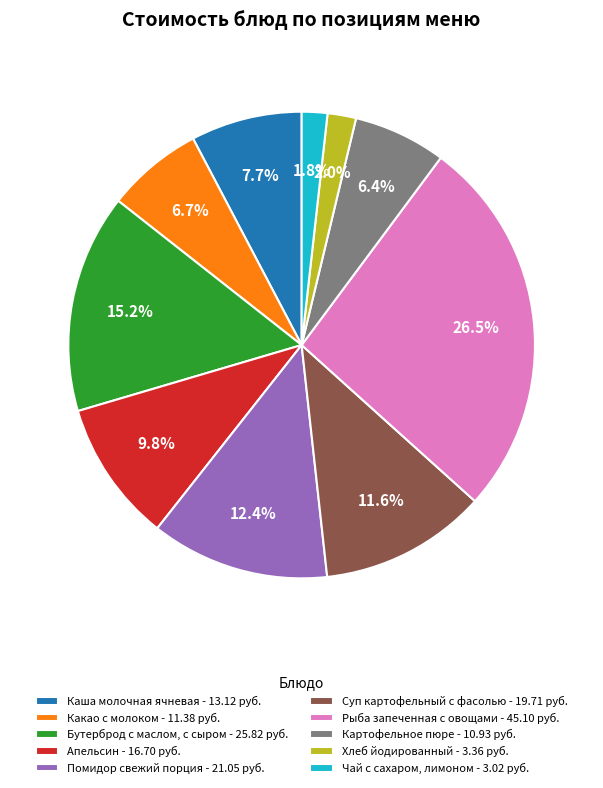

To the nearest percent, what percentage of the pie is Чай с сахаром, лимоном?

2%